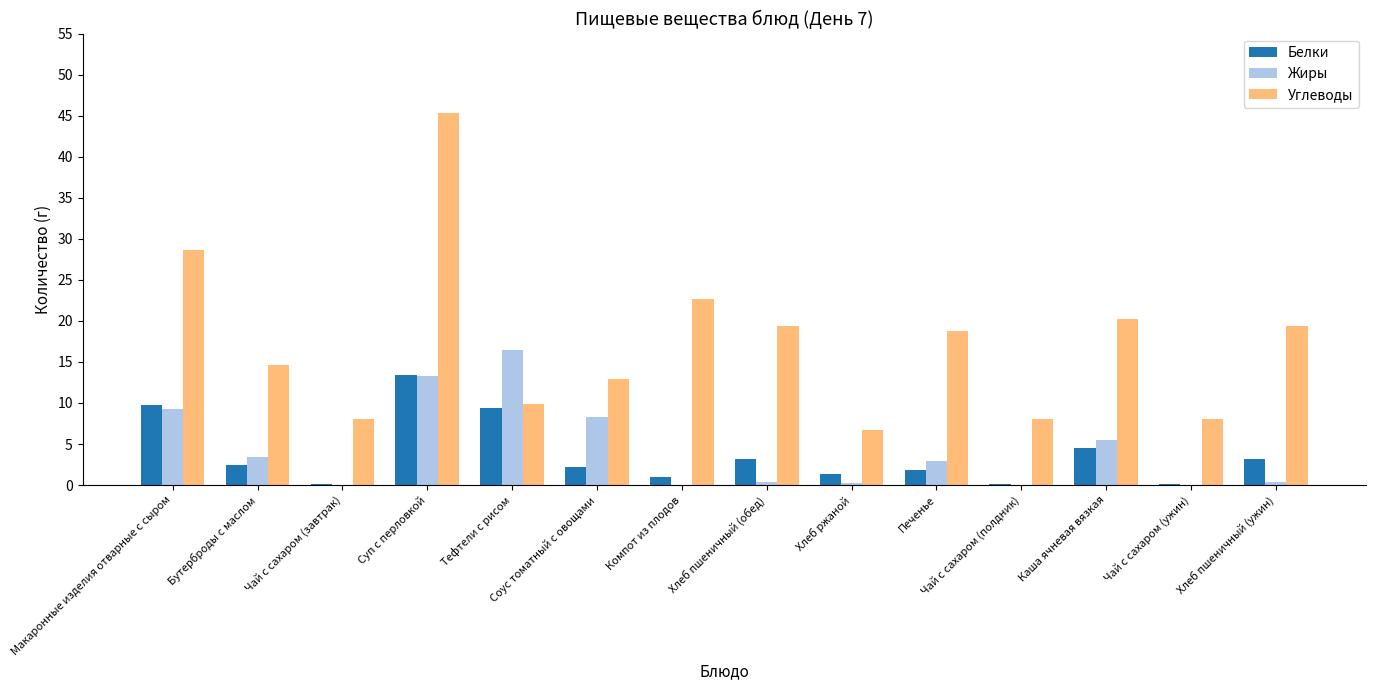

What is the approximate value of Углеводы at Тефтели с рисом?

9.9